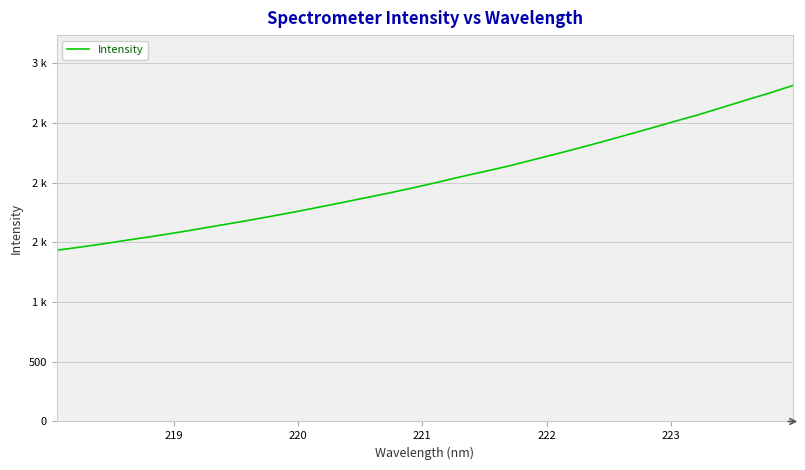

Does the chart display data point markers on the line(s)?

No